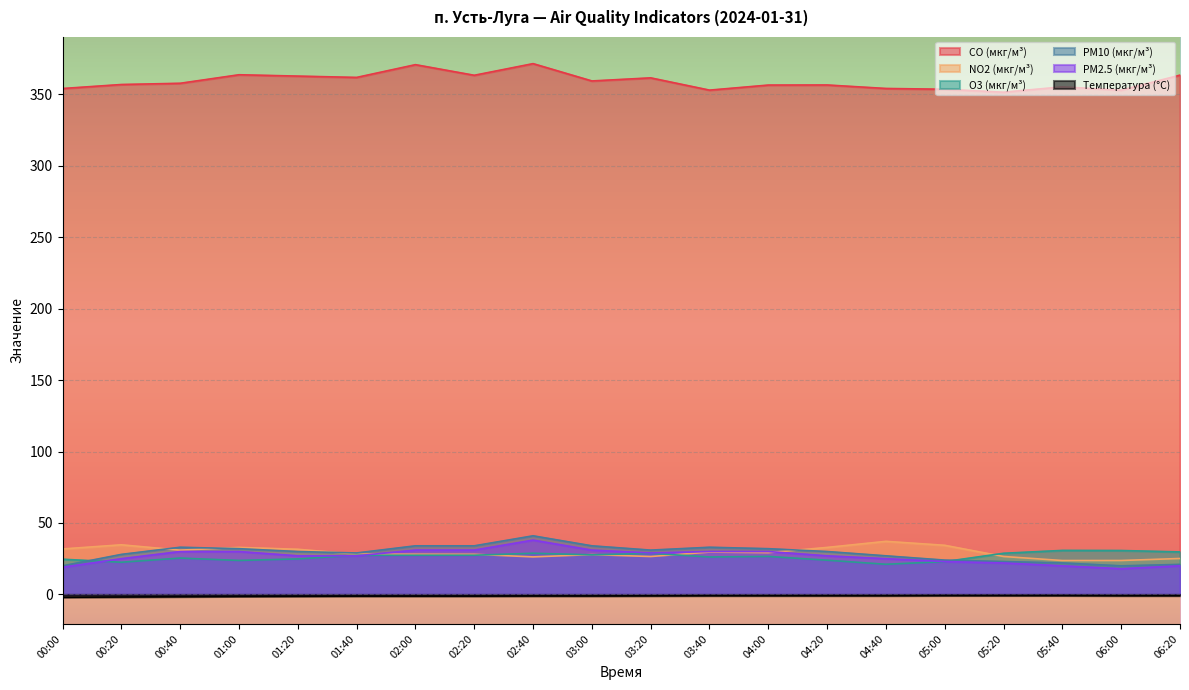

How many distinct data groups are displayed?

6